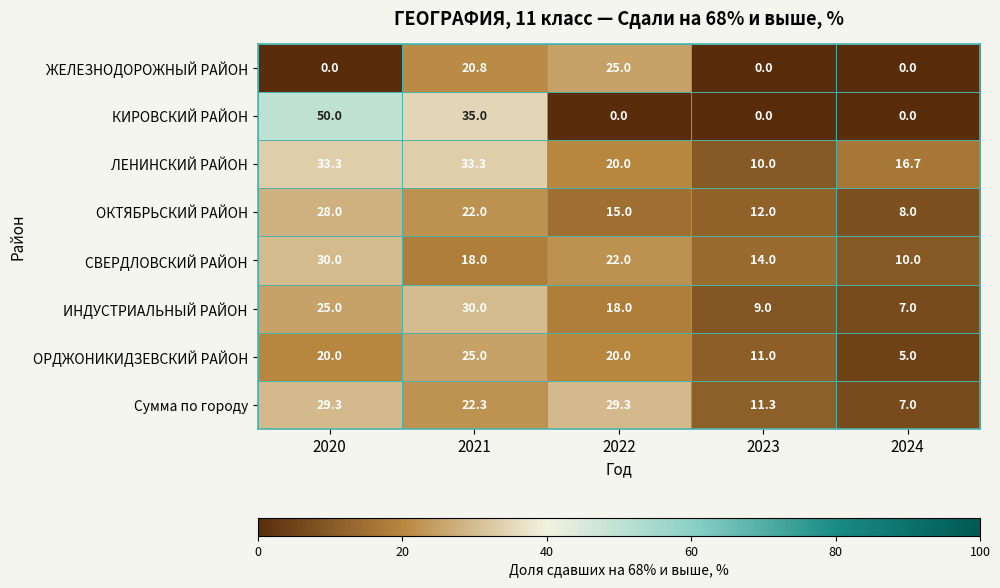

How many ОКТЯБРЬСКИЙ РАЙОН values are between 12 and 22?

3